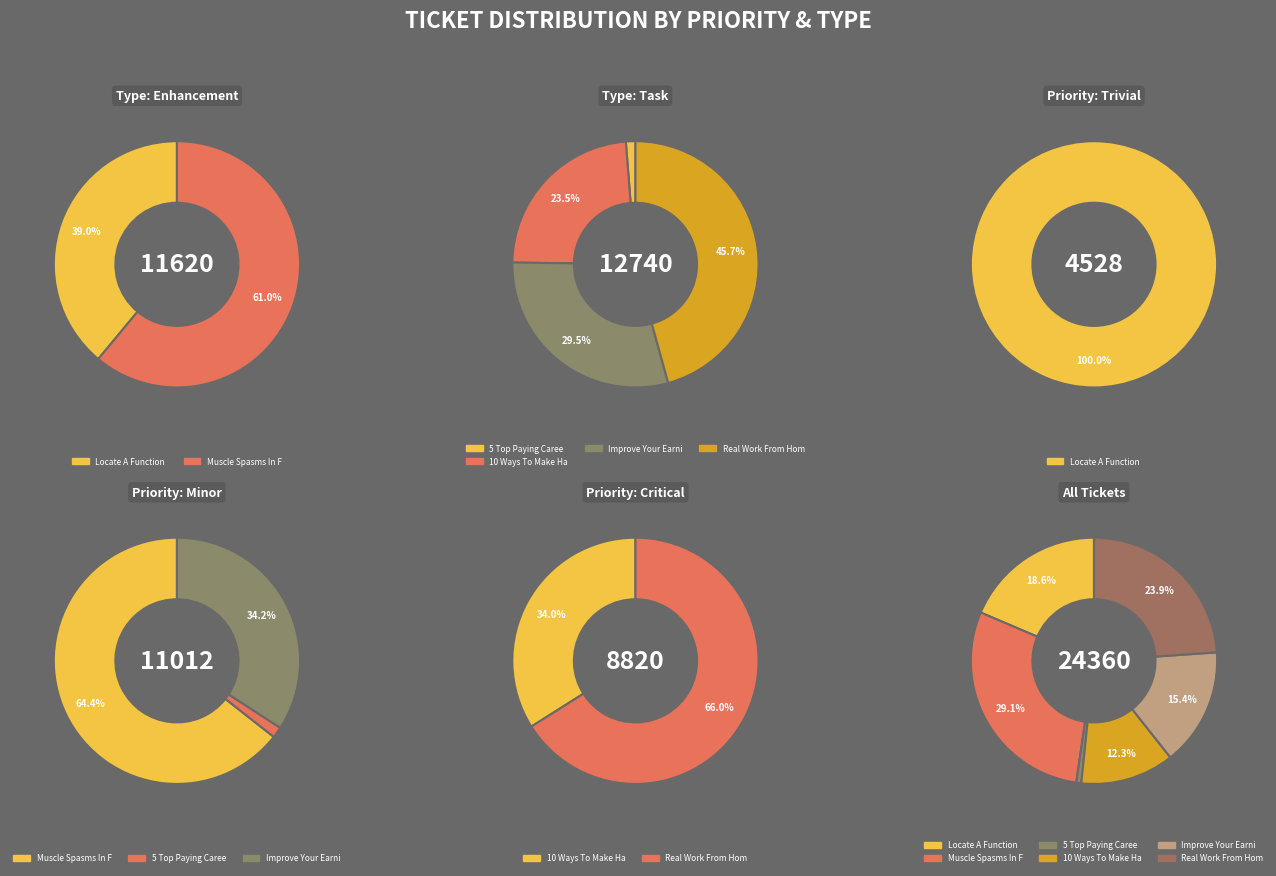

How many slices are in this pie chart?

6